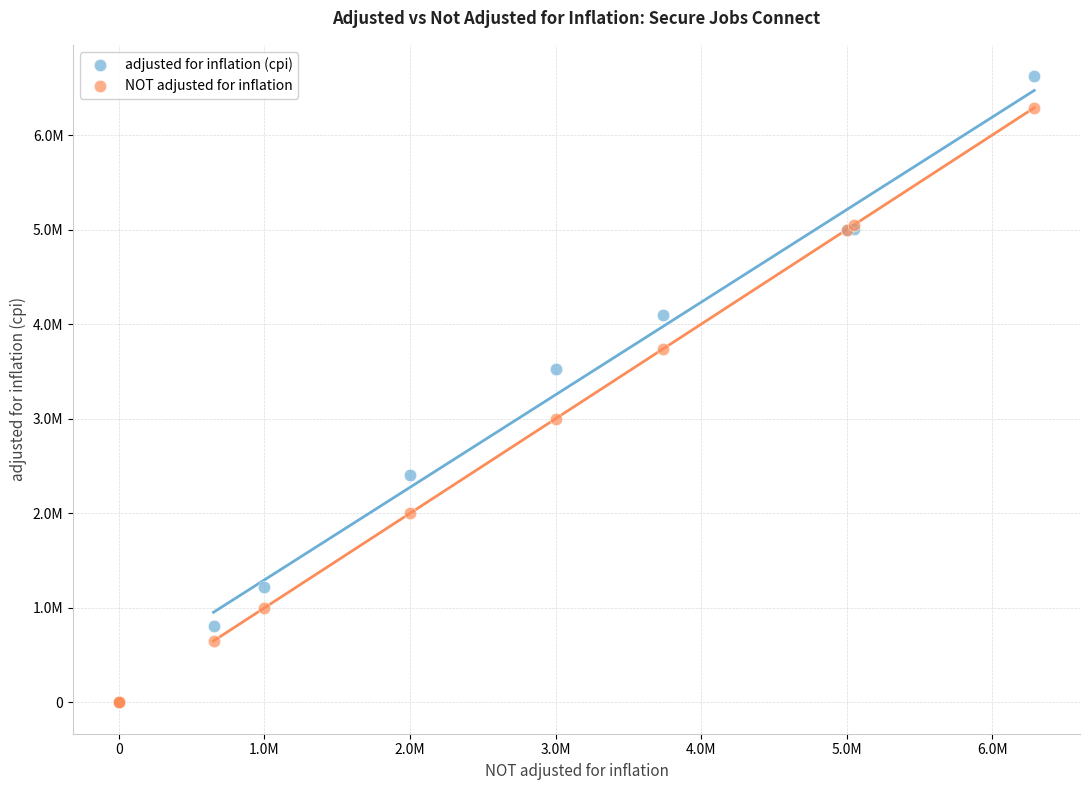

Which series has the largest Y range (max minus min)?

adjusted for inflation (cpi)